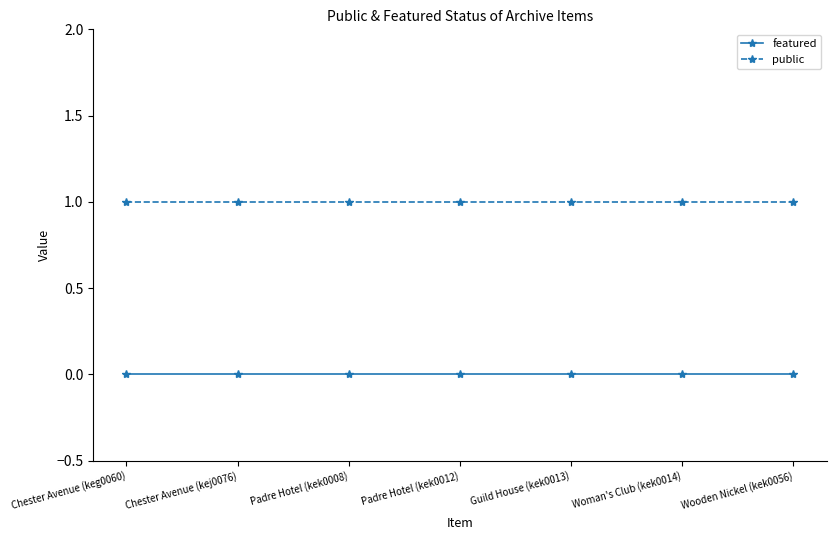

Is the value of public at Chester Avenue (kej0076) greater than the value of featured at Wooden Nickel (kek0056)?

Yes